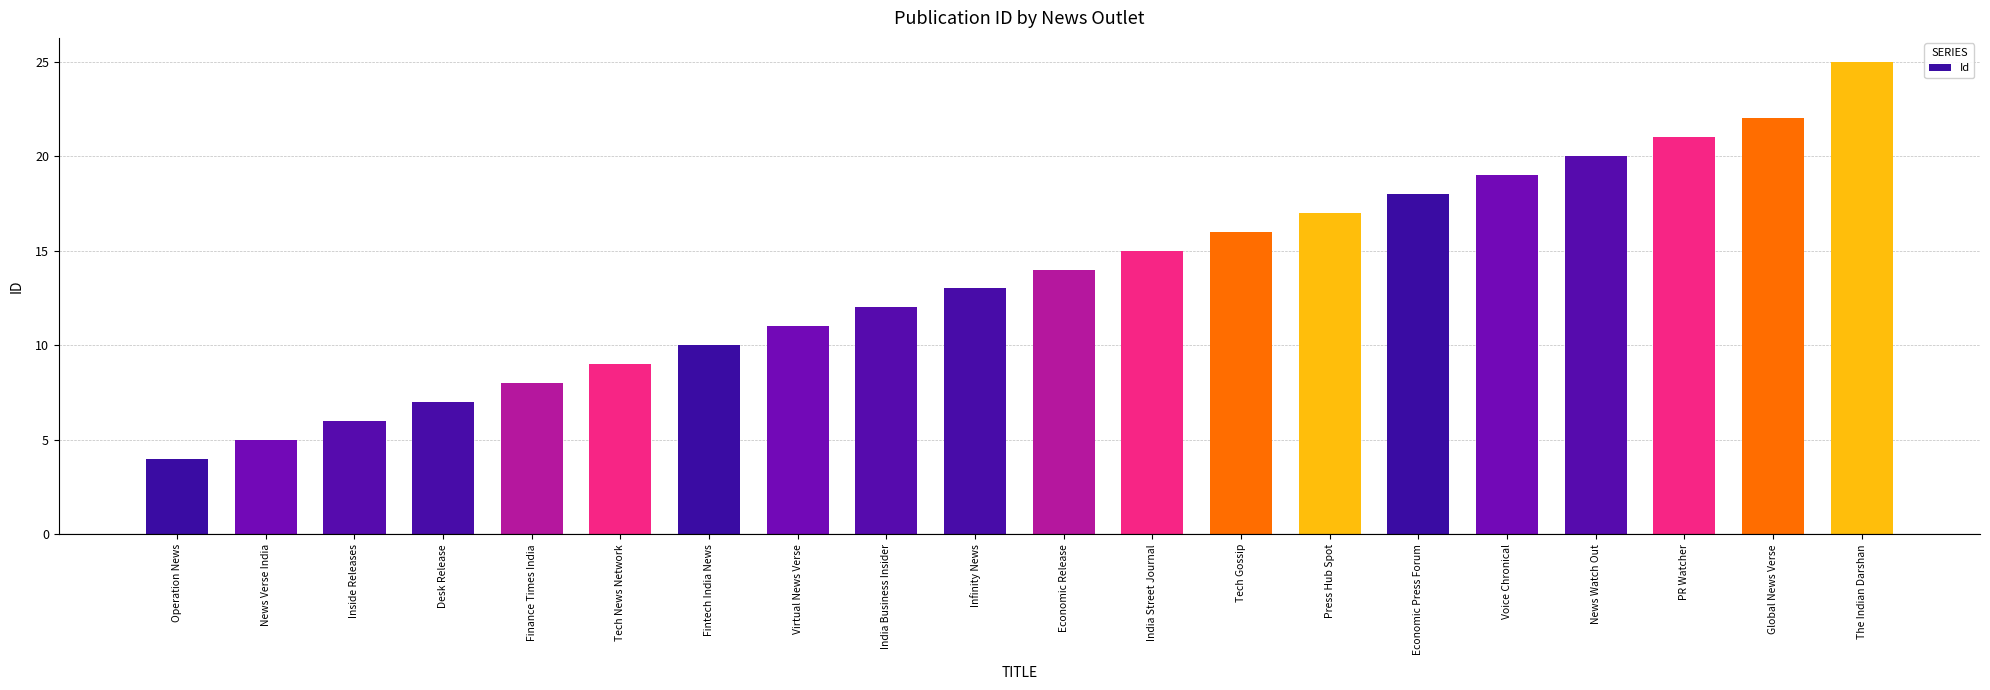

What is the difference between the values at News Verse India and News Watch Out?

15